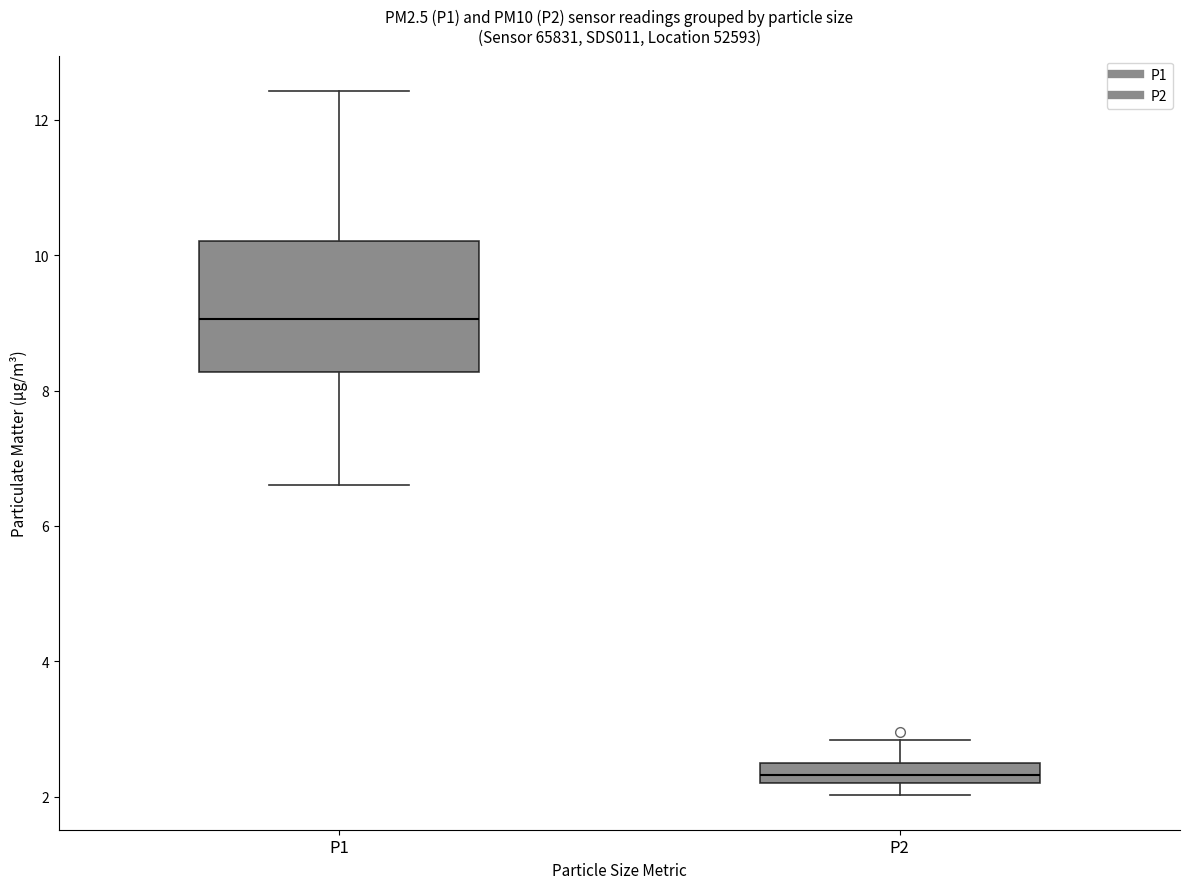

Comparing the boxes themselves (not the whiskers), which one is the tallest?

P1